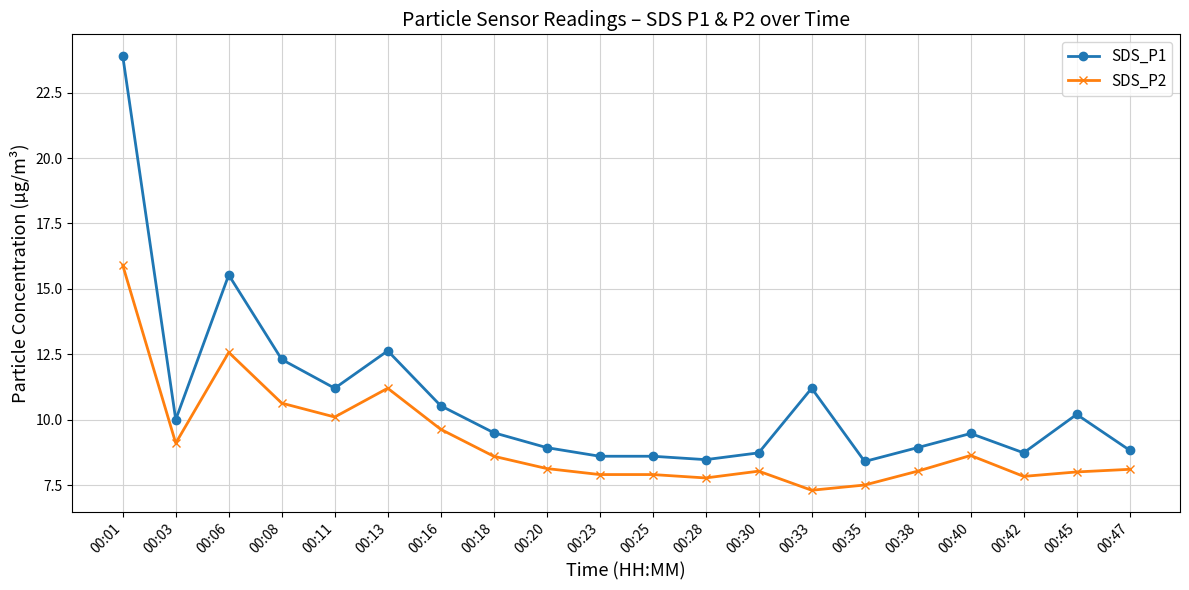

Where does the SDS_P1 series first go above 9?

00:01